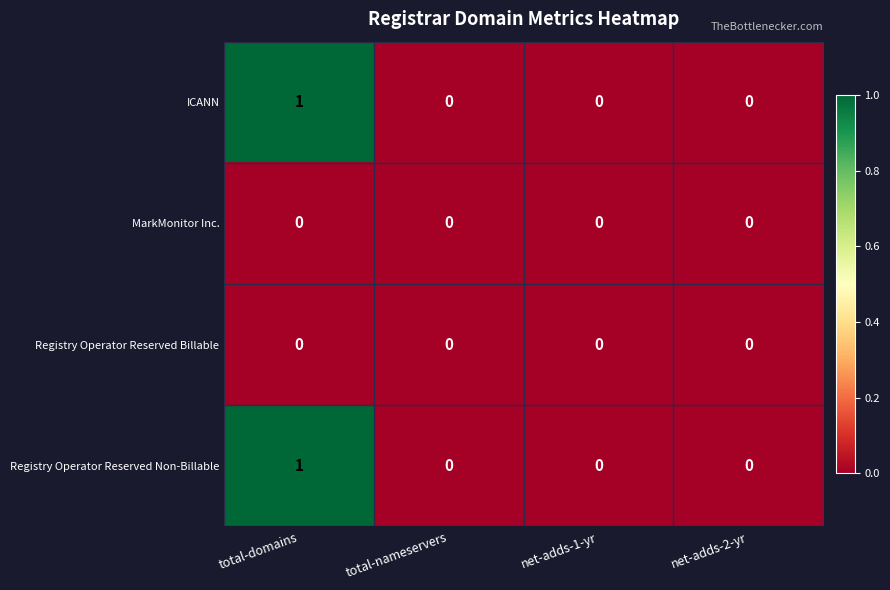

At which category is the sum across all series the highest?

total-domains